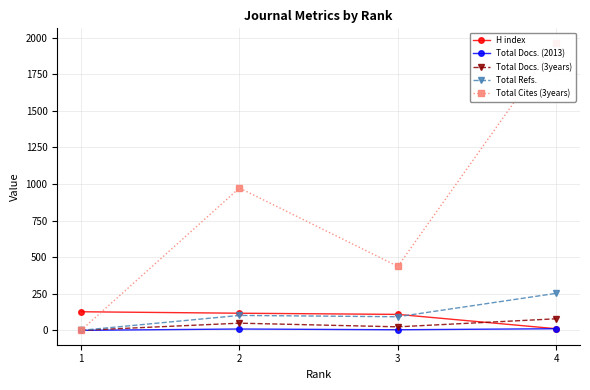

Which category has the lowest value in the Total Docs. (2013) series?

1